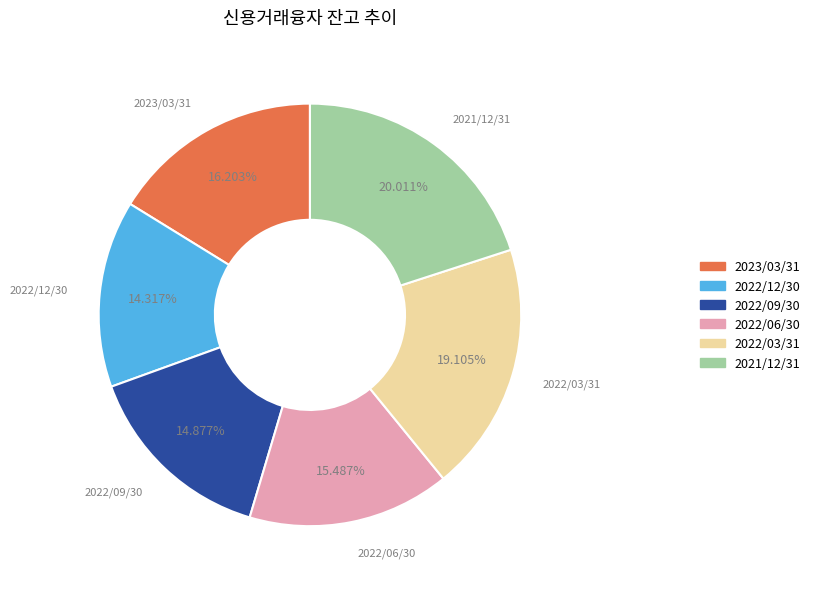

Which slice is the largest?

2021/12/31